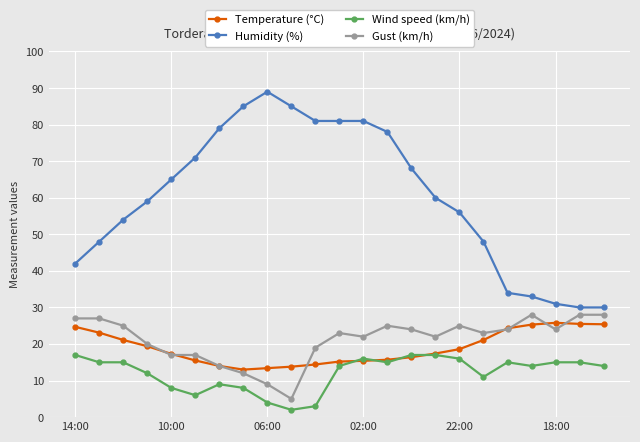

What is the maximum value for Gust (km/h)?

28.0